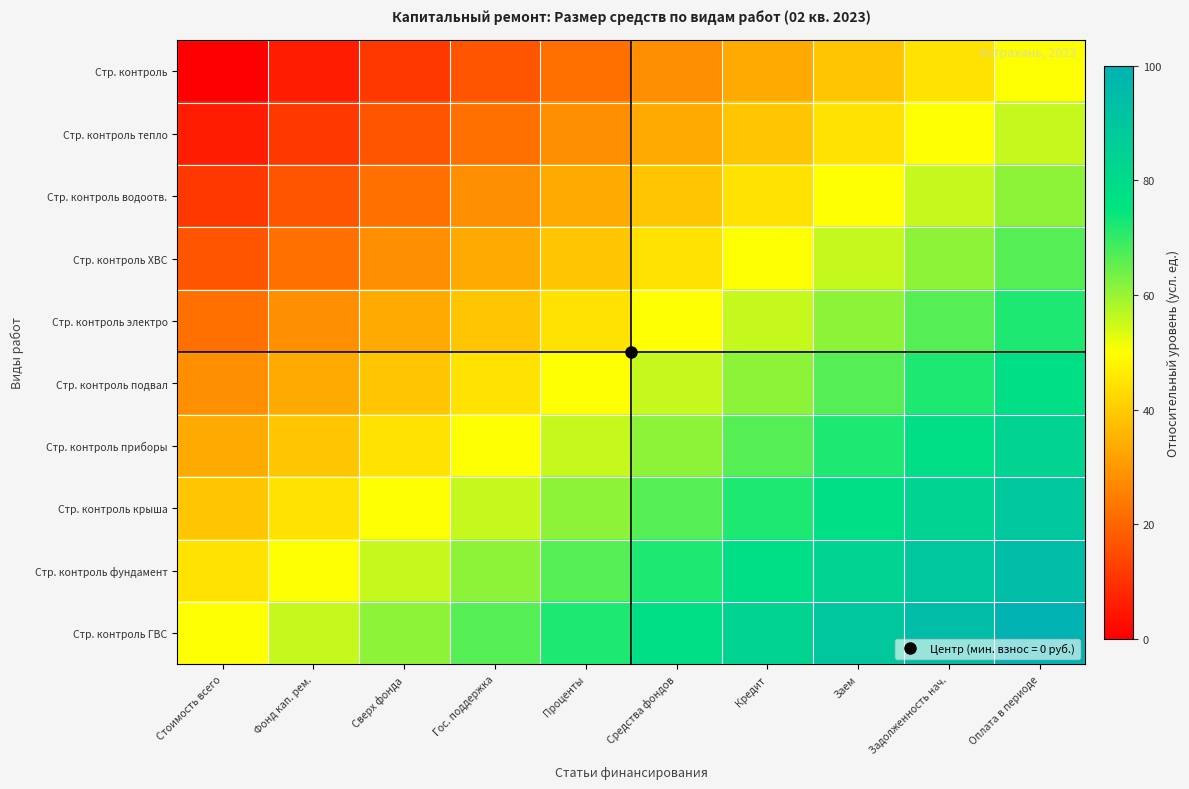

Between Заем and Проценты, which is larger?

Заем